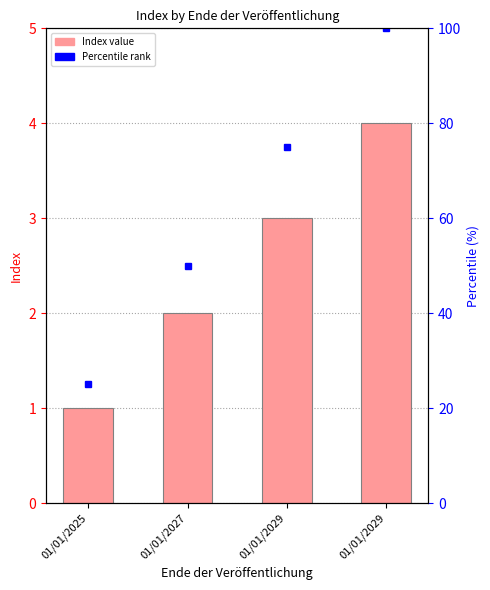

What value does the data have at 01/01/2029?

4